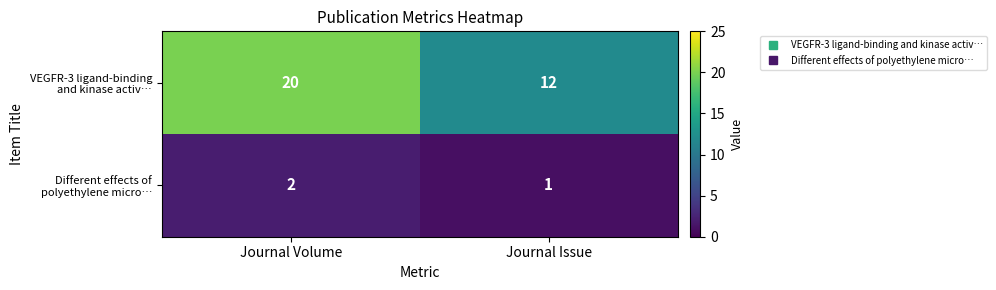

At how many categories does at least one series exceed 10?

2